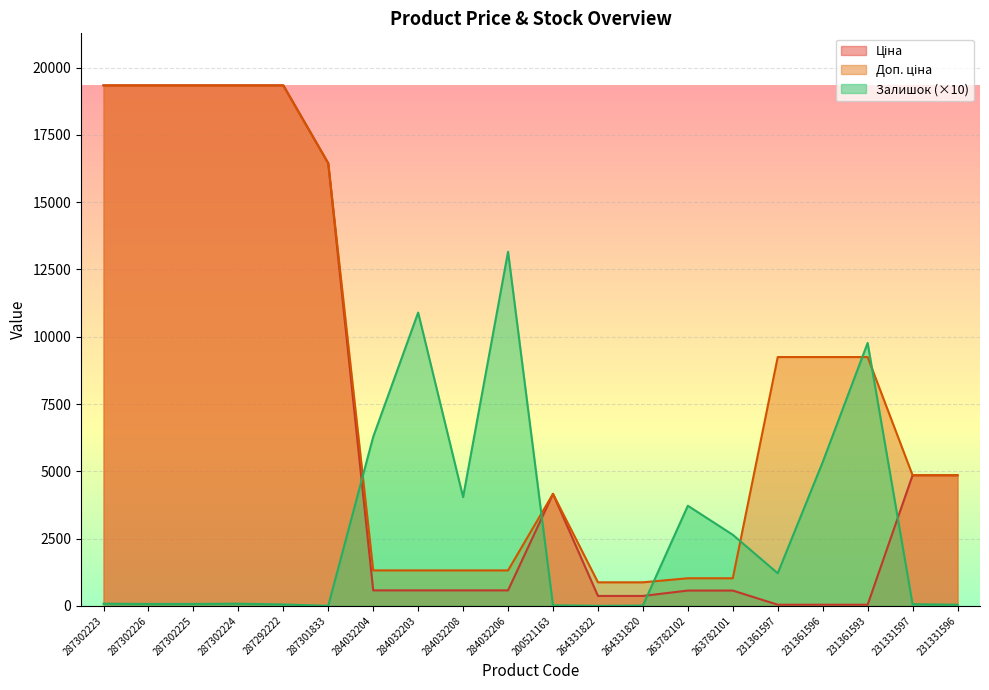

Which series has the largest total across all categories?

Доп. ціна